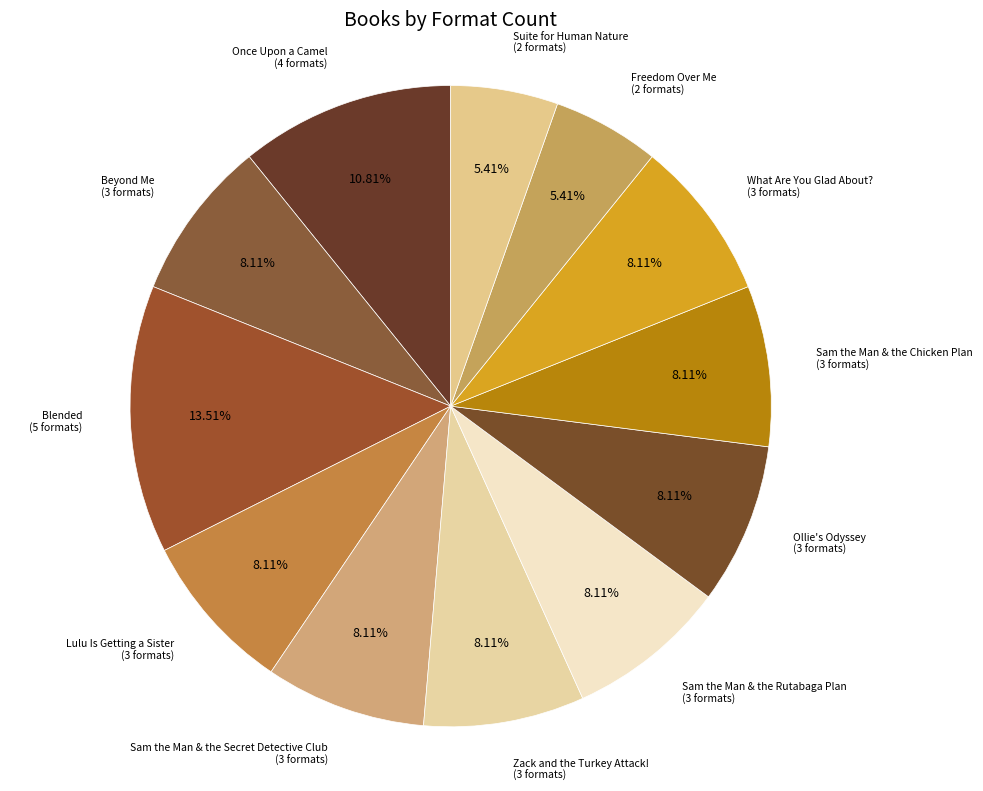

Count the number of slices in the pie.

12